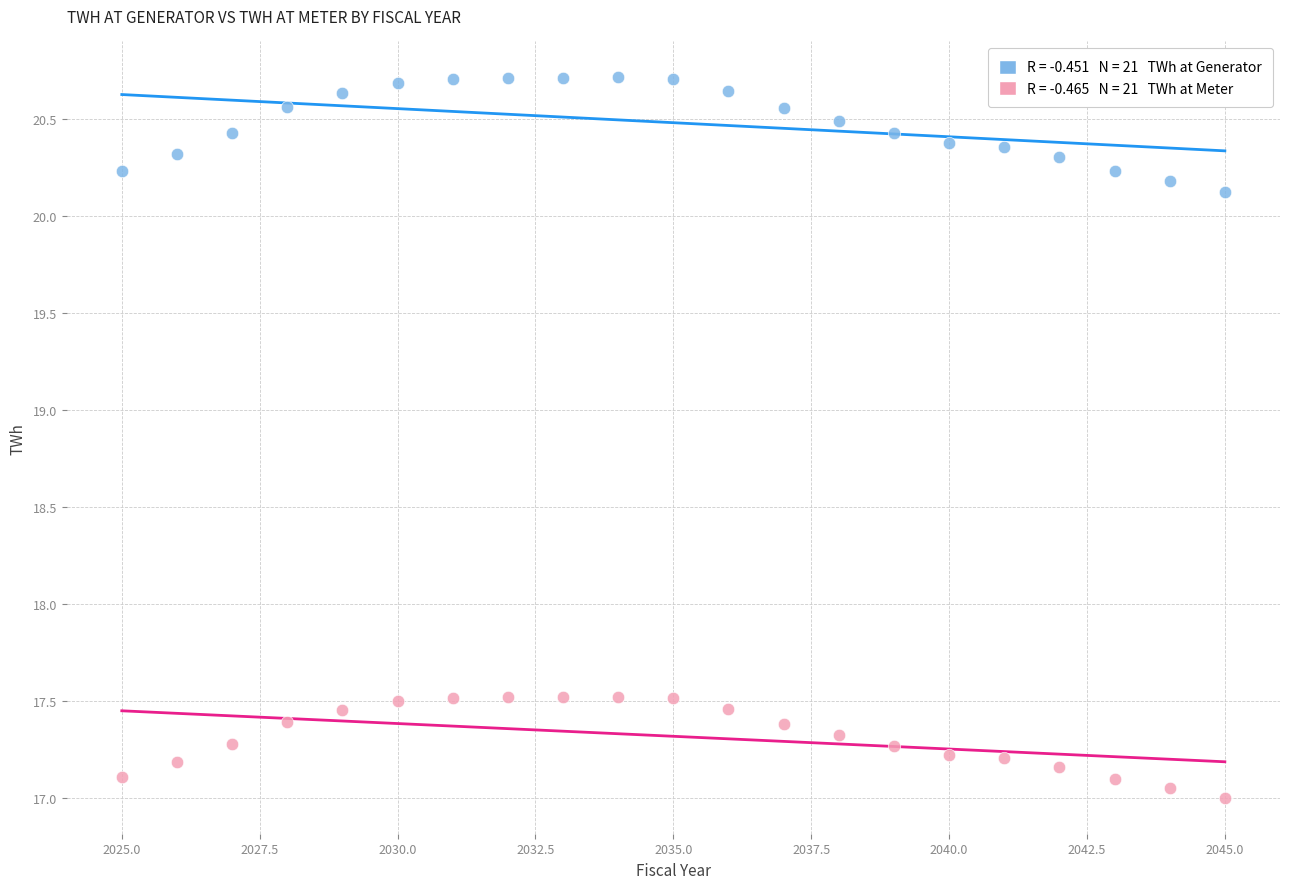

Across all data points, what is the range of X values (max minus min)?

20.0